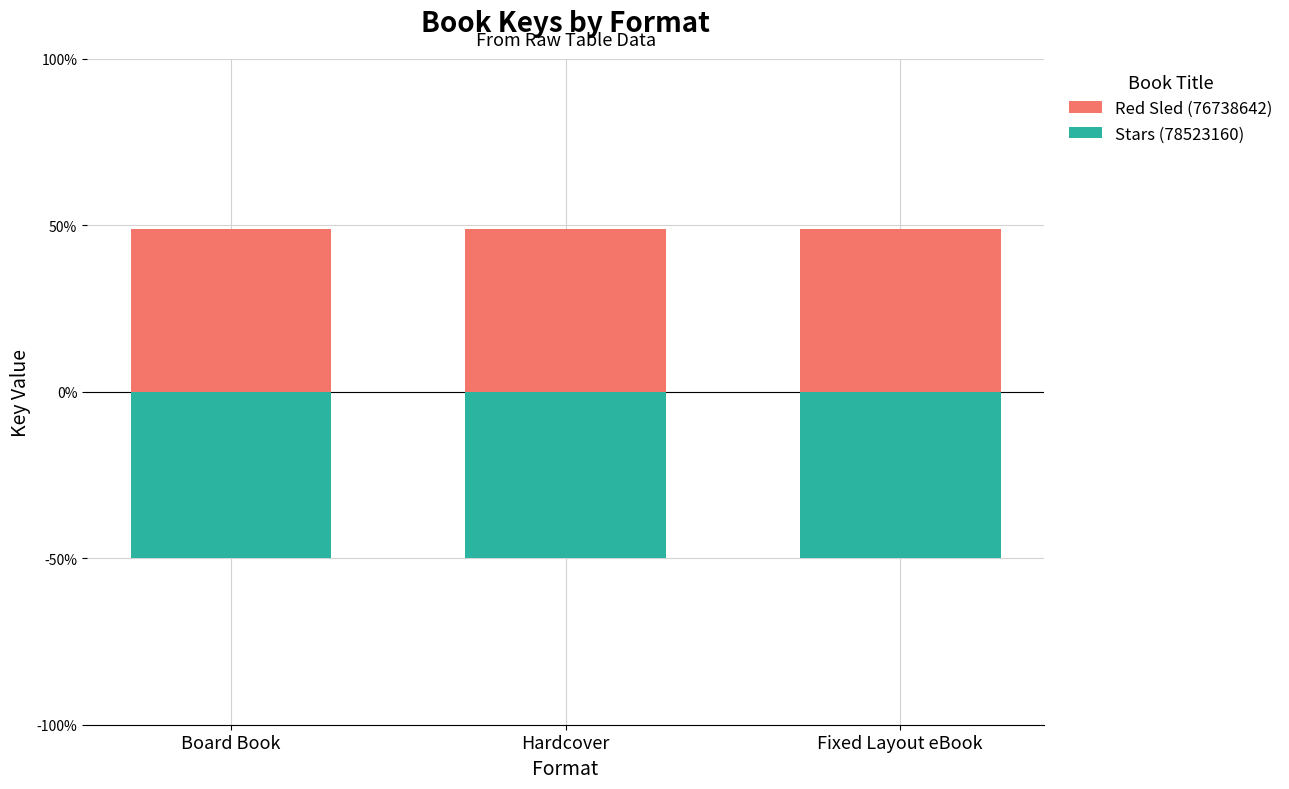

What is the label of the 2nd bar from the right?

Hardcover